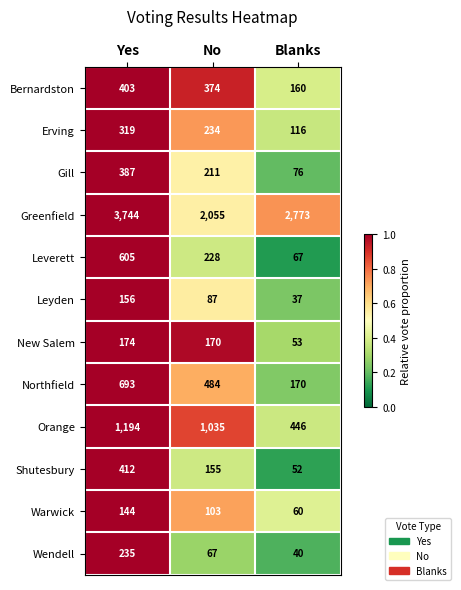

At which category is the sum across all series the highest?

Yes